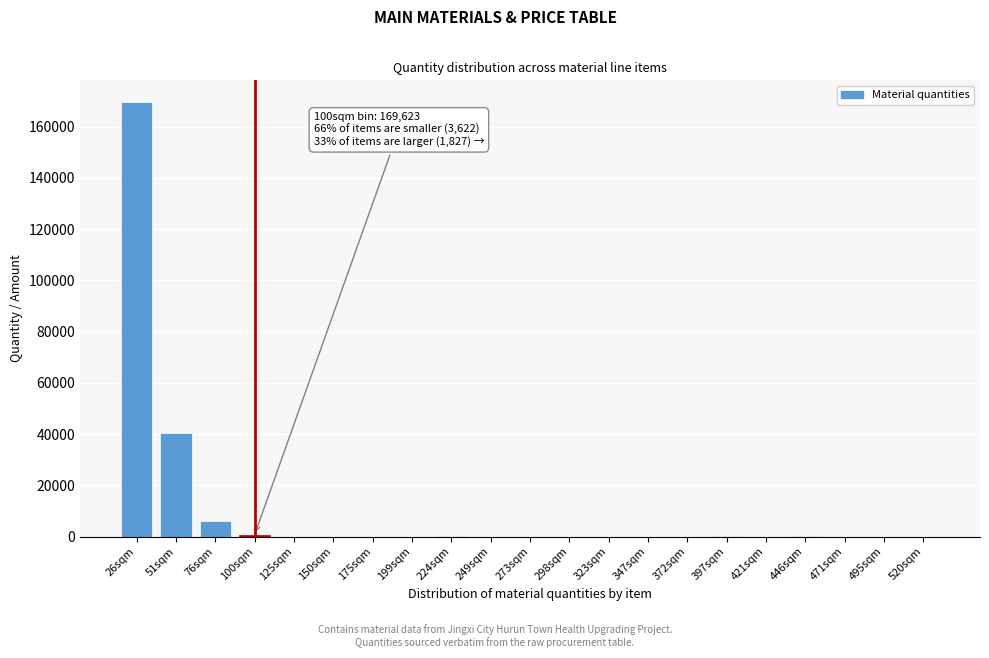

At which label is the value closest to 84811?

51sqm